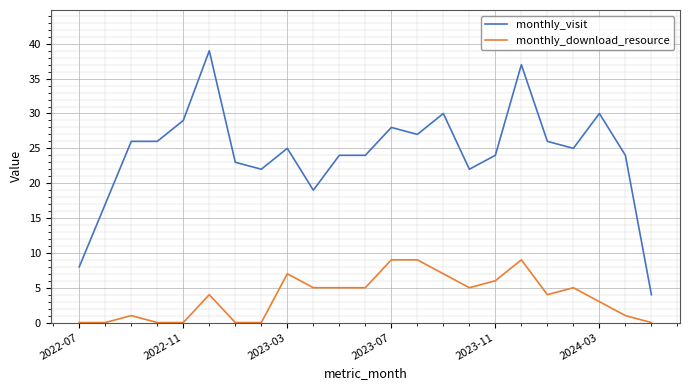

True or false: monthly_download_resource and monthly_visit intersect in this chart.

False